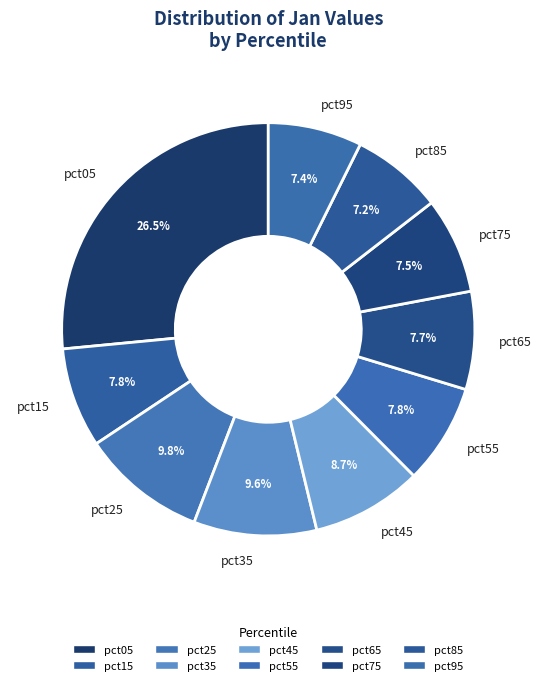

The pct45 slice represents 9% of the pie. True or false?

True